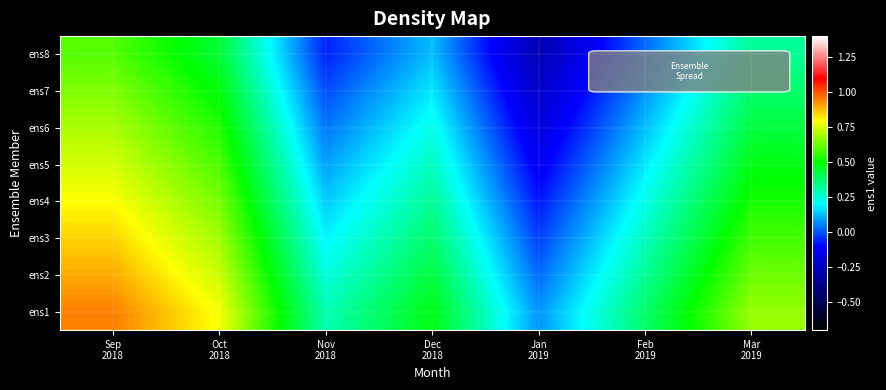

Rank the series at Jan 2019 from highest to lowest value.

ens1, ens2, ens3, ens4, ens5, ens6, ens7, ens8